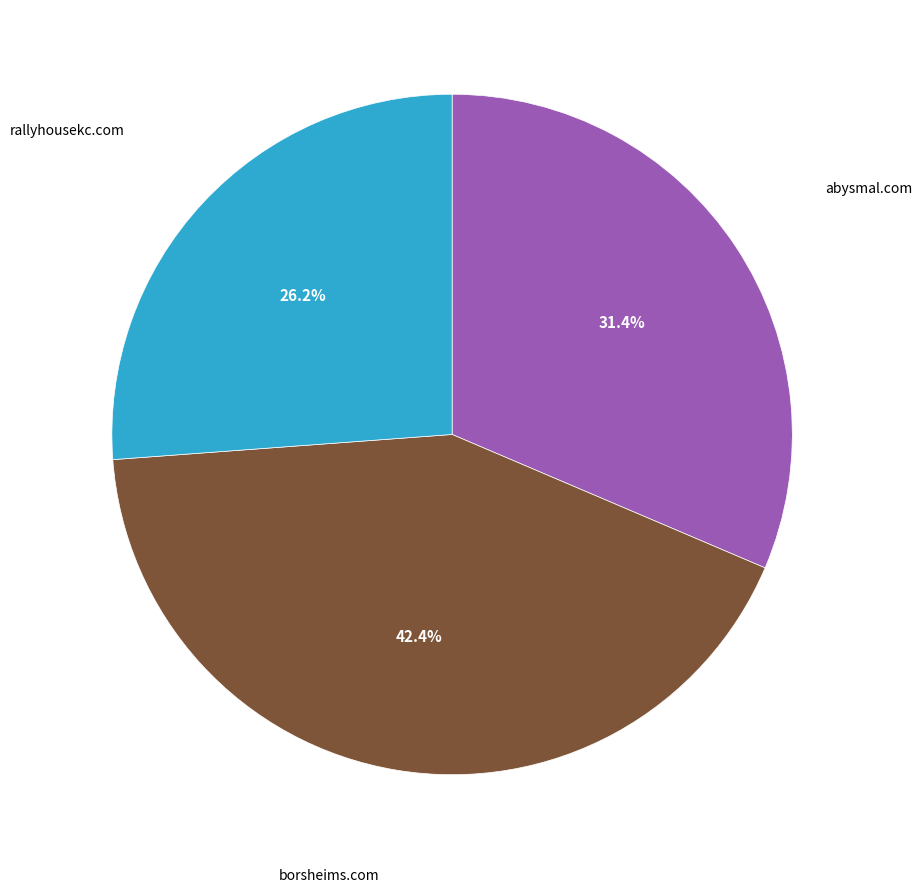

Is there a majority slice in this chart?

No